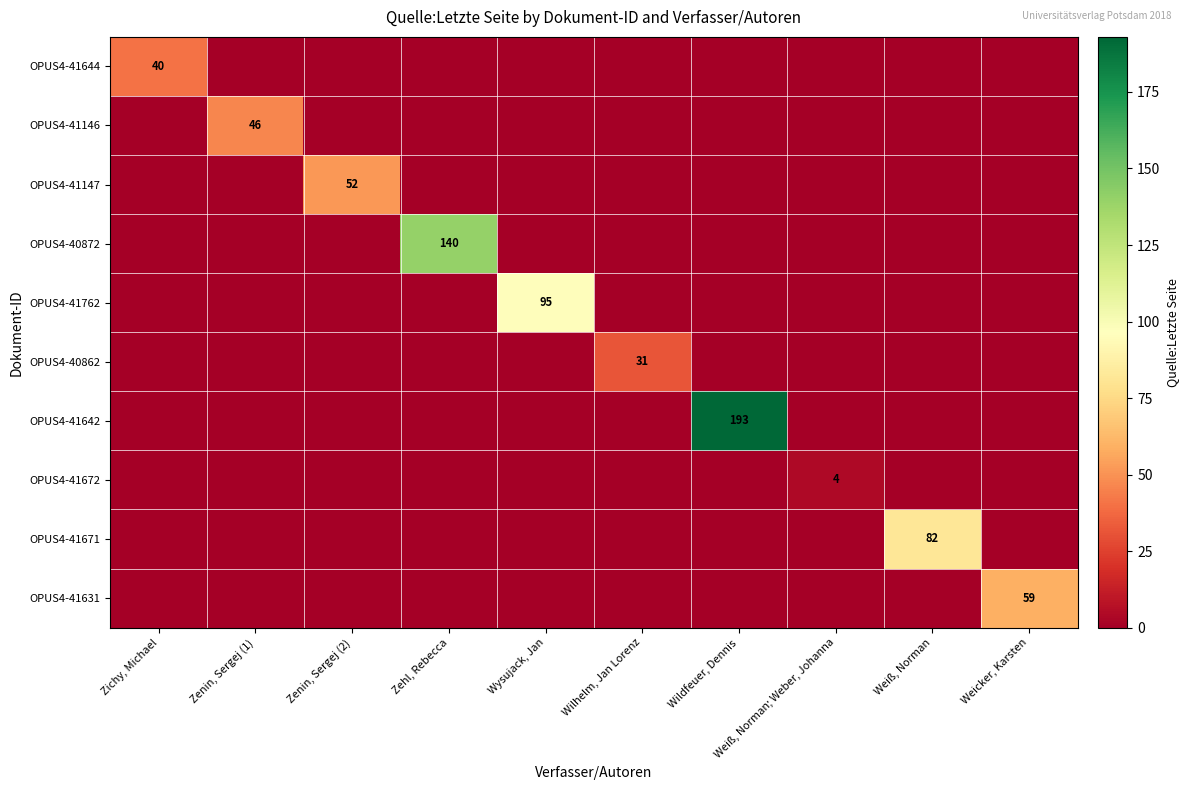

What is the maximum value for OPUS4-41672?

4